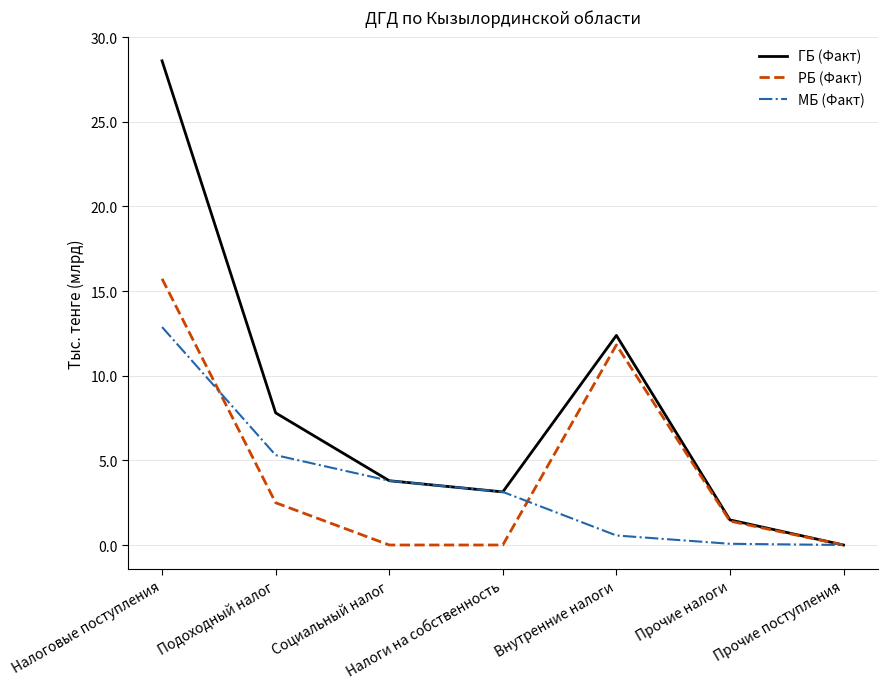

What is the average value of the МБ (Факт) series?

3.7